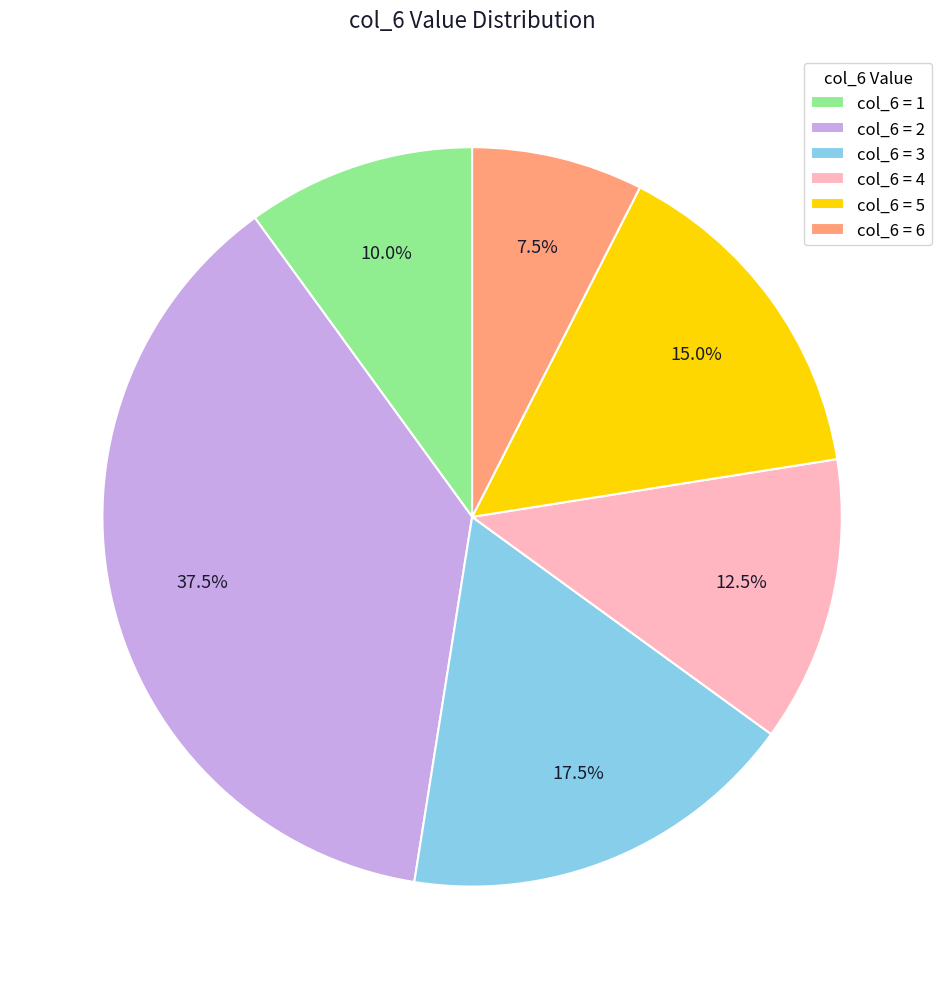

What is the smallest slice in the pie chart?

col_6 = 6